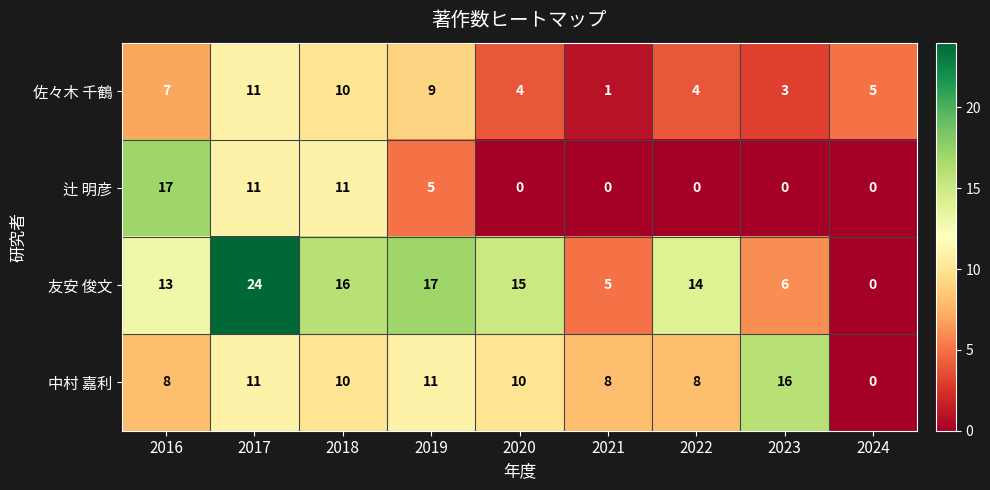

How many series are shown in this chart?

4